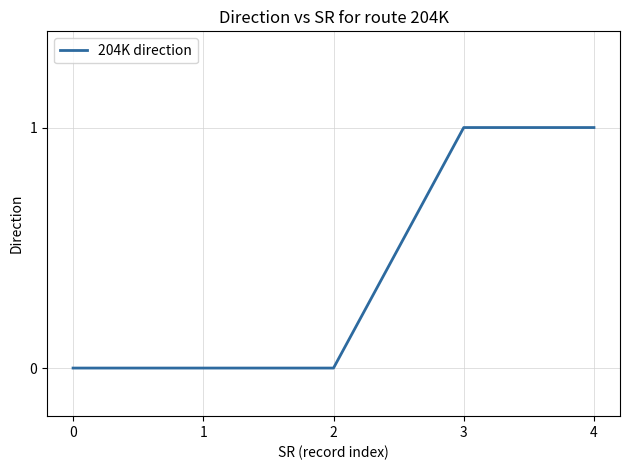

What is the change in value from 0 to 4?

+1